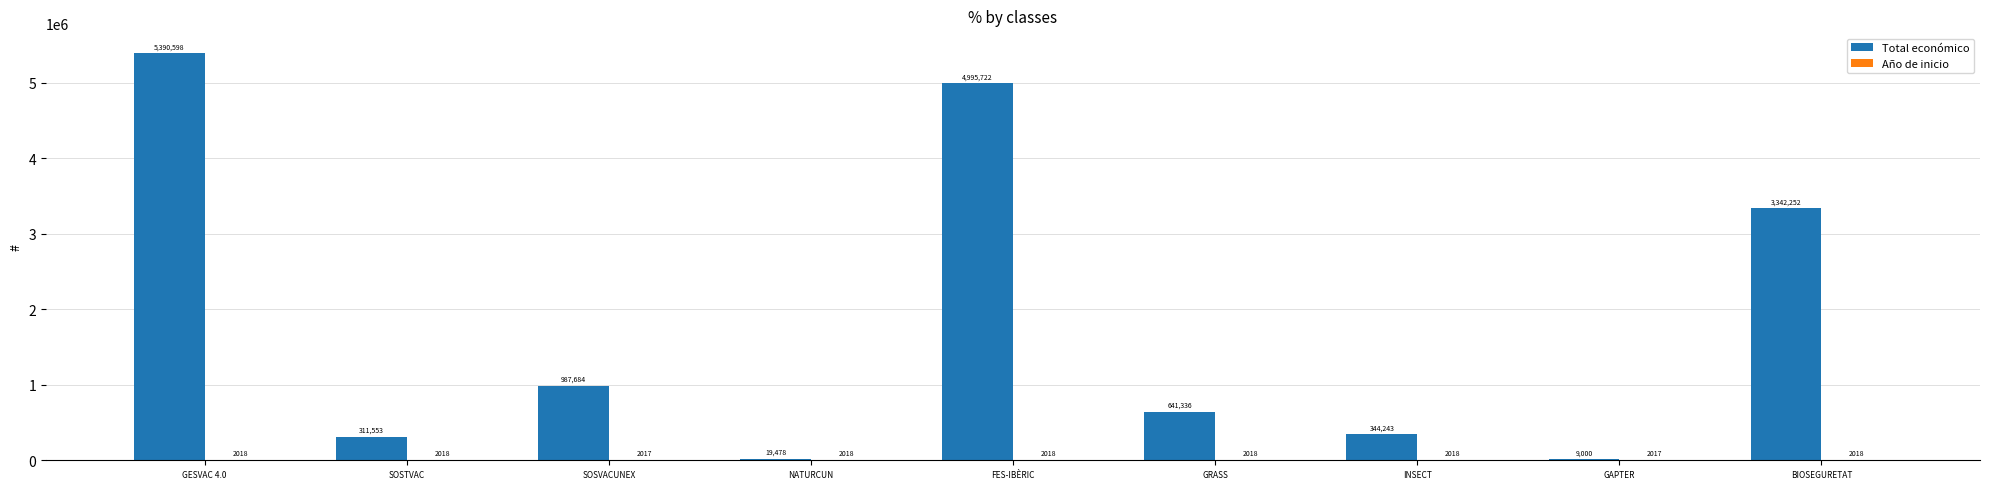

Does the chart contain stacked bars?

No